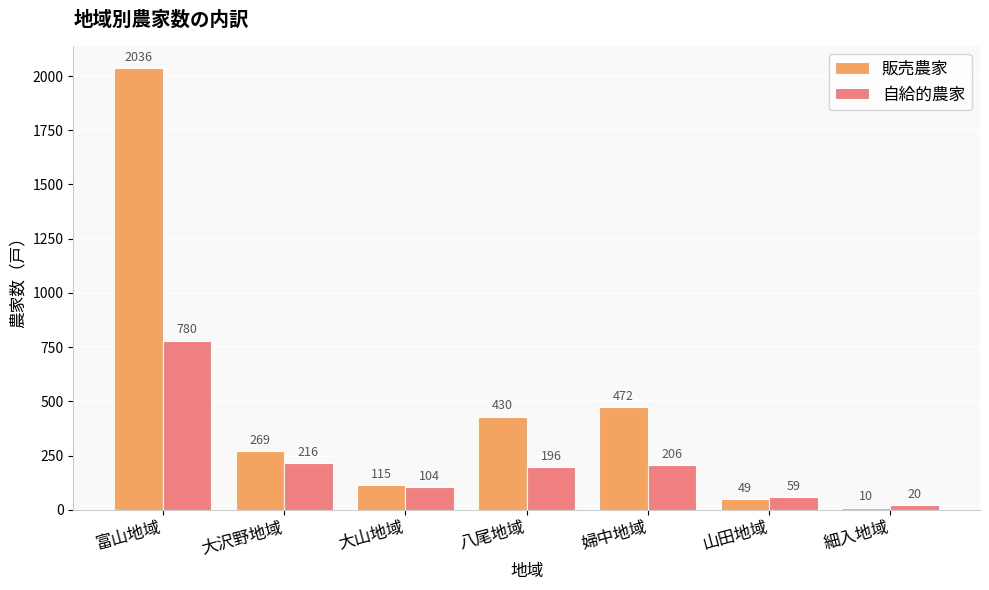

Is the value of 販売農家 at 婦中地域 greater than the value of 自給的農家 at 山田地域?

Yes